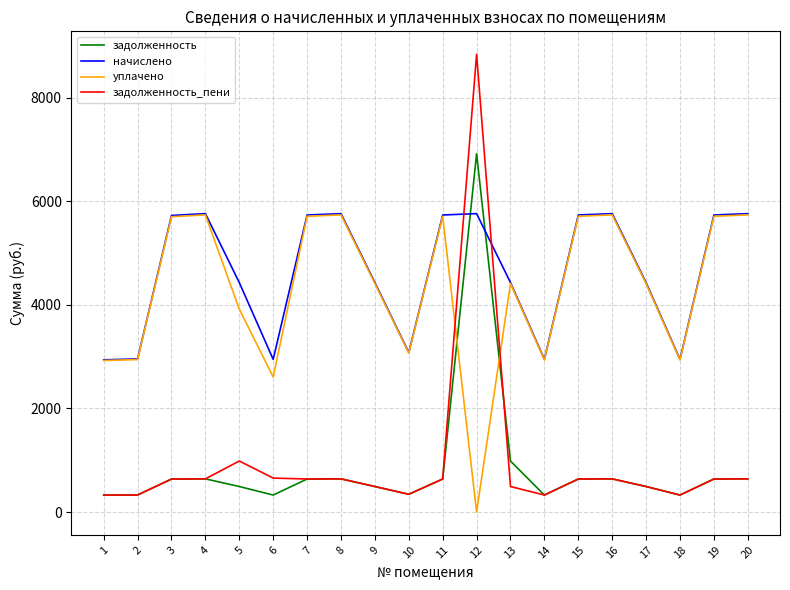

After their last crossing, which series has the higher values: задолженность or начислено?

начислено